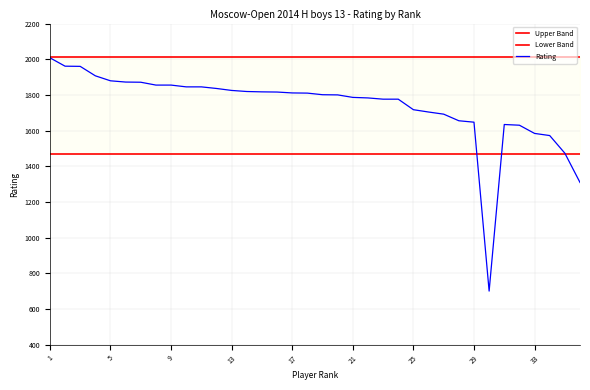

How many lines are shown in the chart?

3